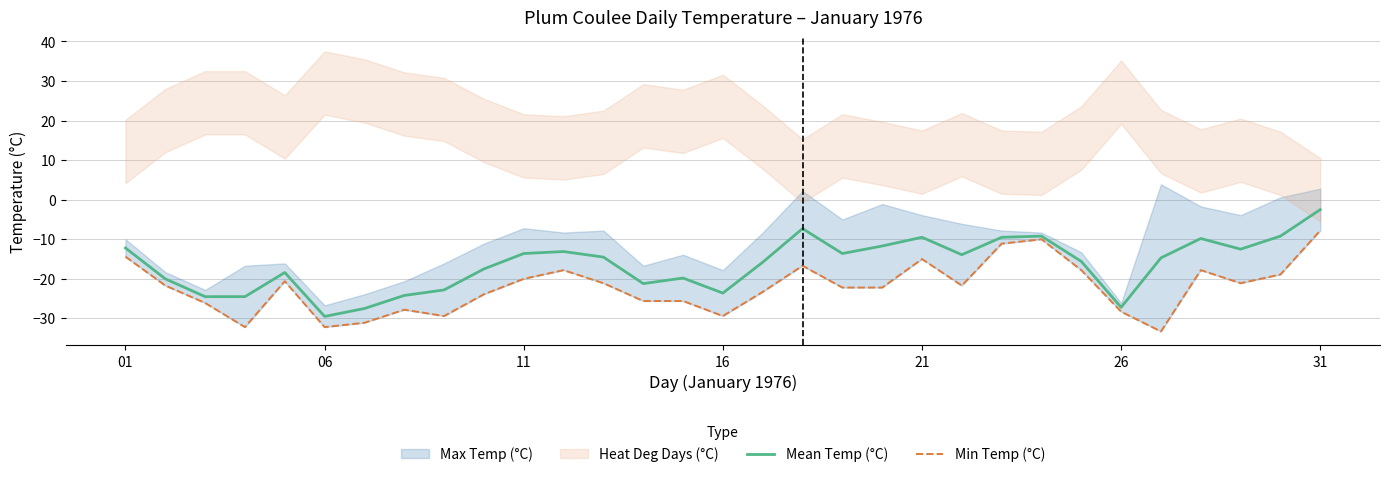

Which category has the lowest value in the Mean Temp (°C) series?

06